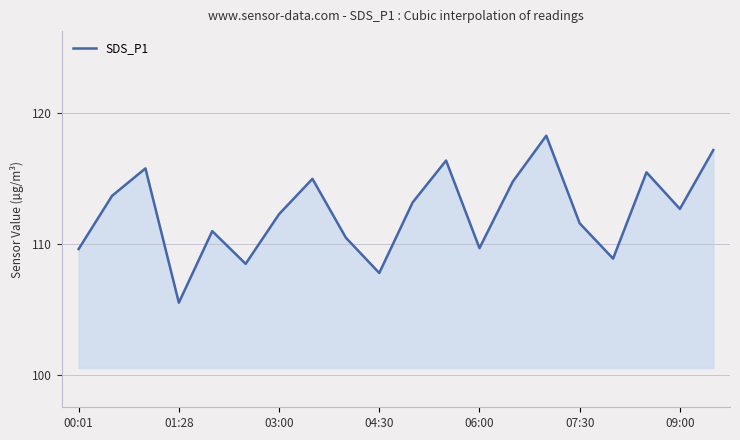

What is the difference between the maximum and minimum values?

12.8